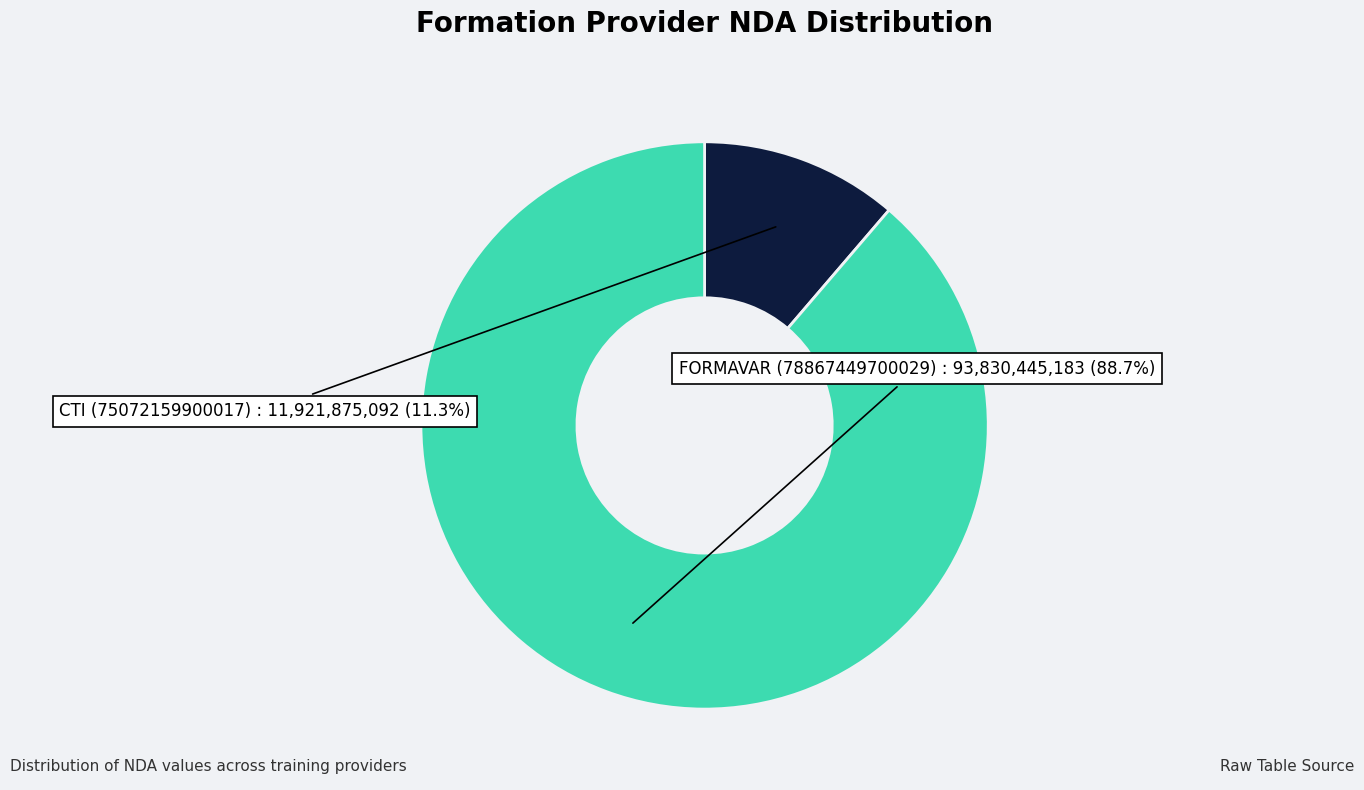

Rank the categories by value from lowest to highest.

CTI (75072159900017), FORMAVAR (78867449700029)